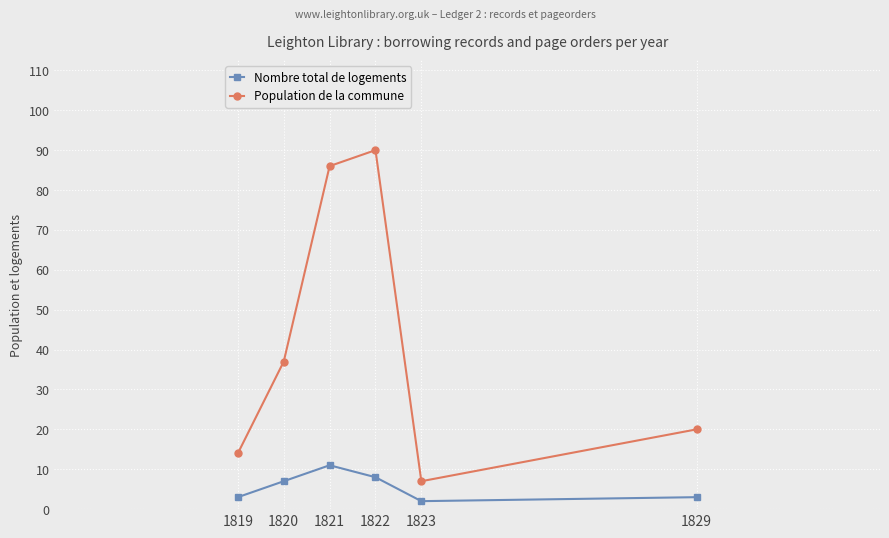

At which category does Nombre total de logements reach its first local valley?

1823